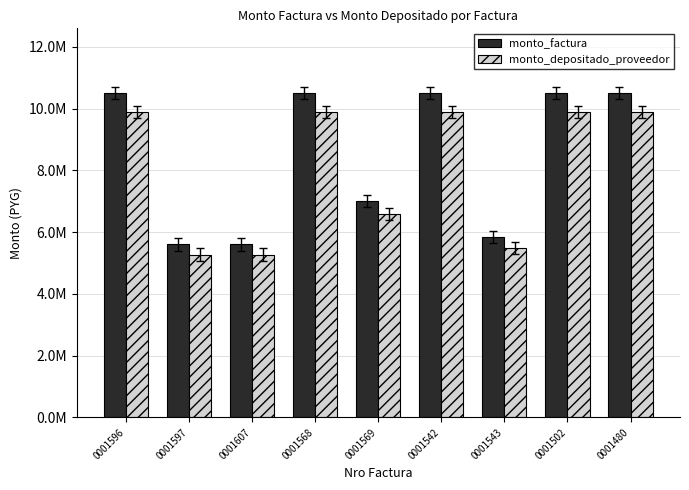

What is the difference between the monto_factura values at 0001543 and 0001596?

4655000